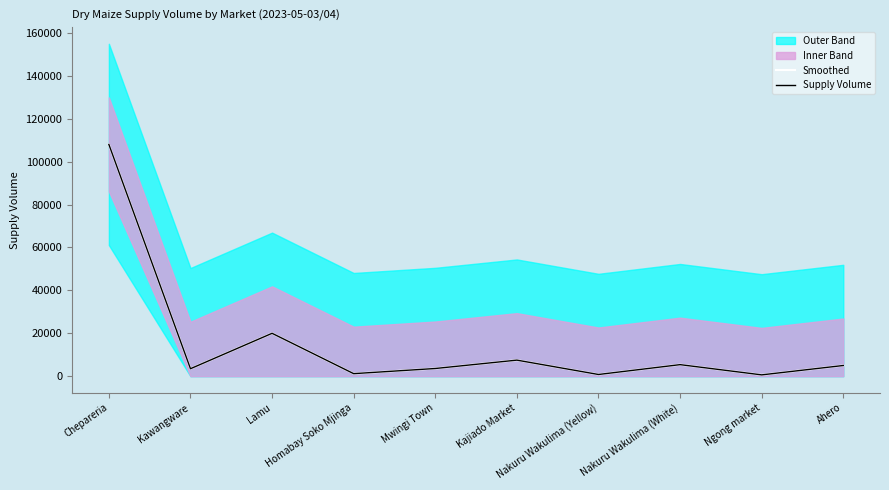

At which category does Smoothed reach its first local peak?

Lamu